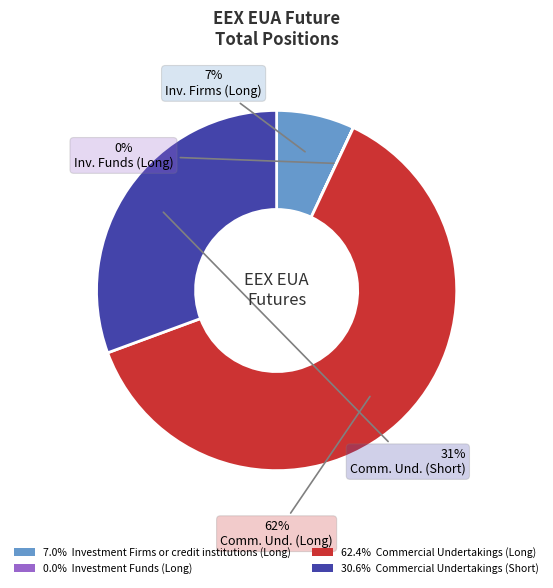

To the nearest percent, what is the average slice percentage?

25%